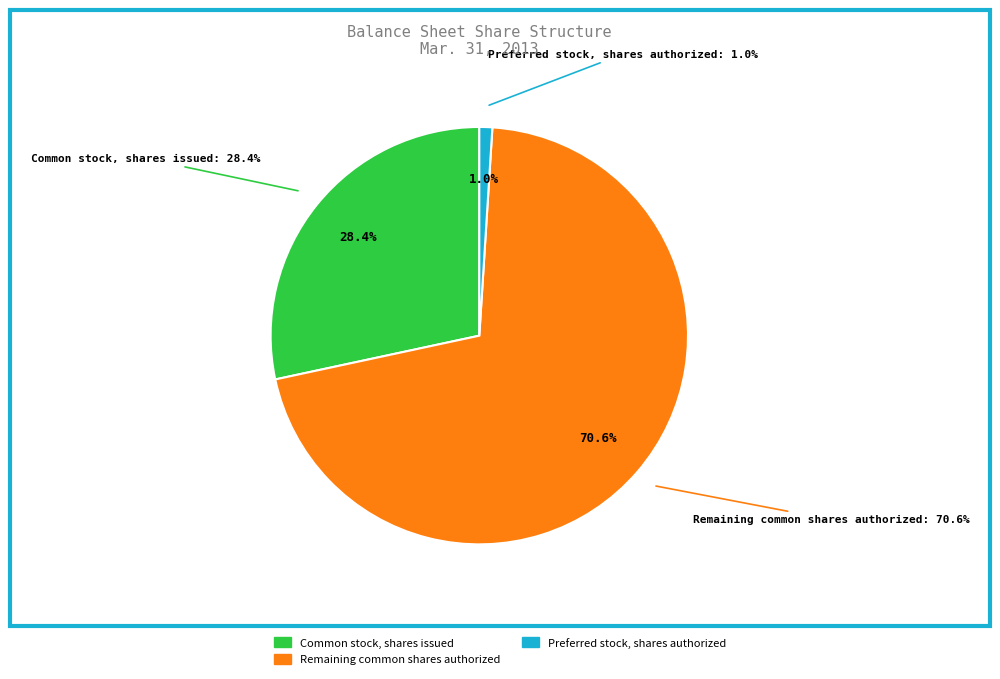

How many slices are in this pie chart?

3